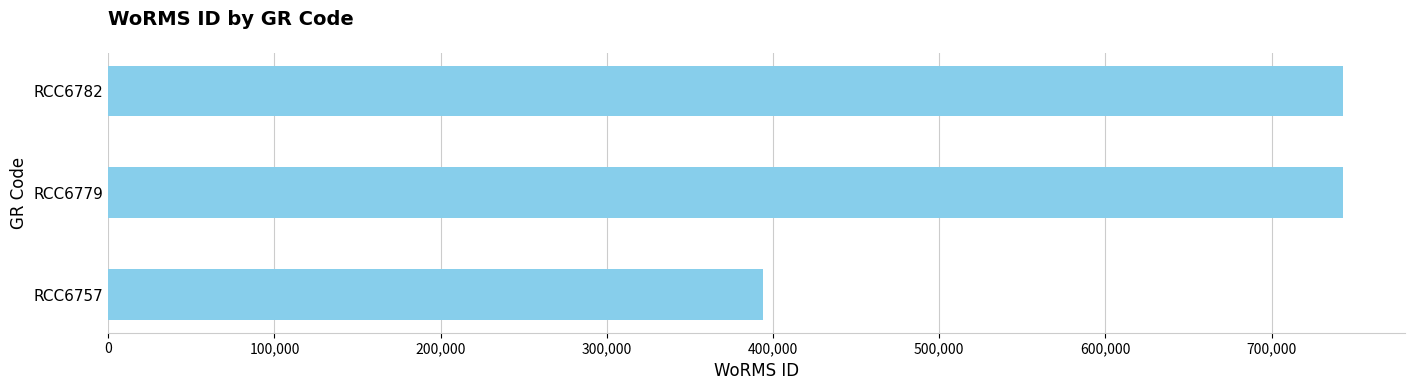

What is the value of the 1st bar from the top?

743068